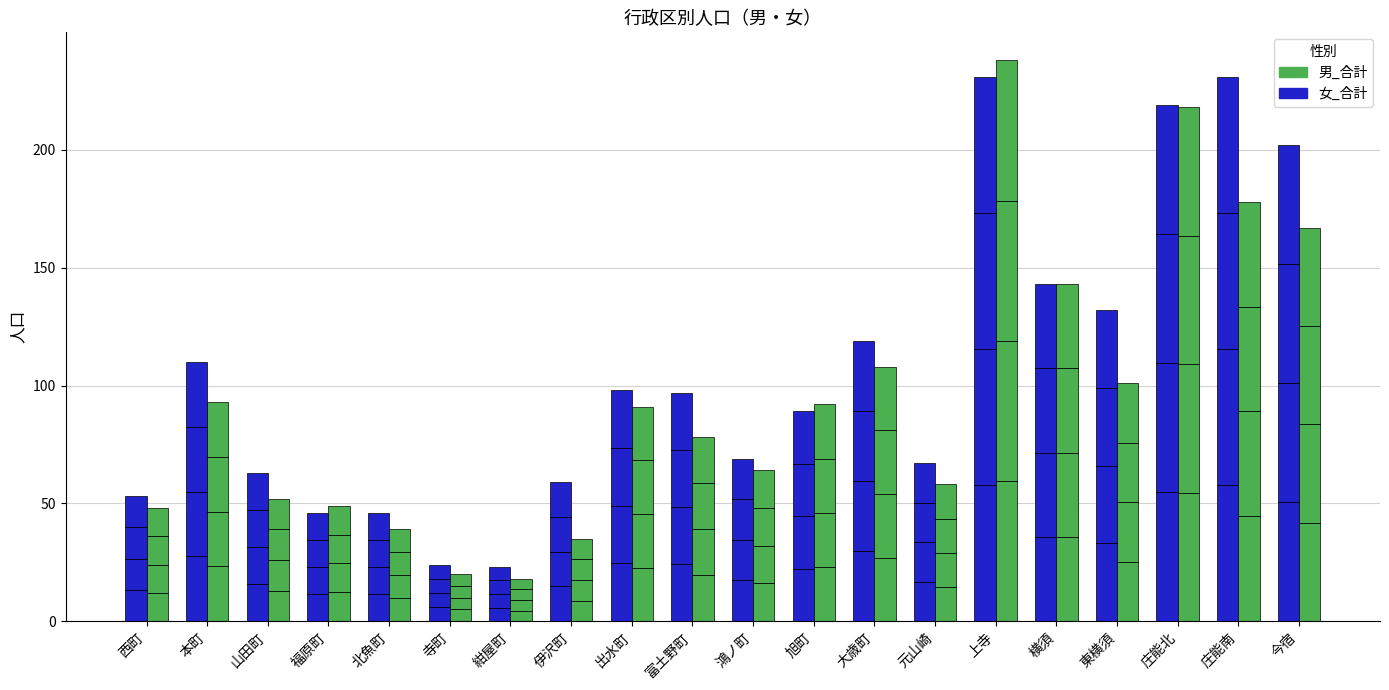

What is the difference between the second highest and minimum values in the 男_合計 series?

200